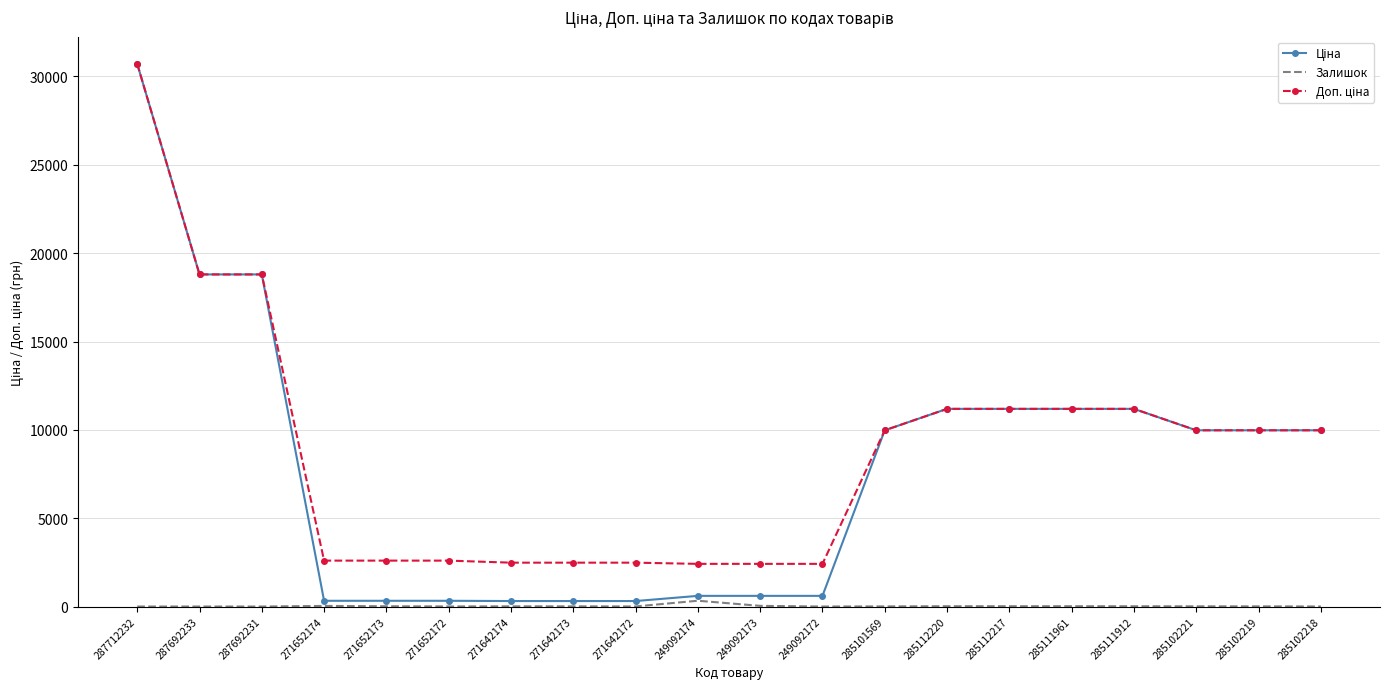

Is it true that Залишок equals 0.0 at 287692233?

True